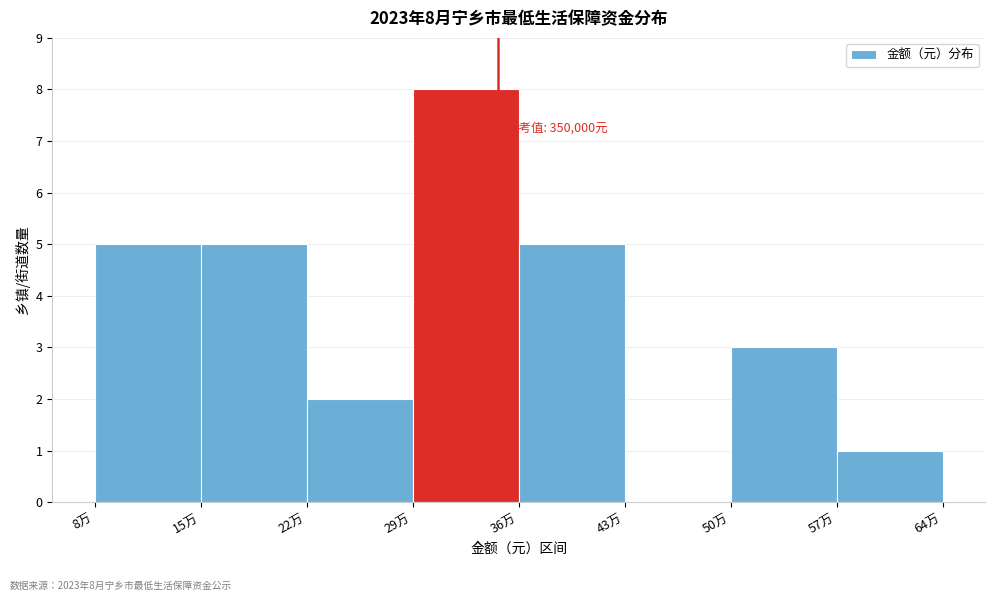

Reading left to right, transcribe all the data shown in this chart.

8万=5	15万=5	22万=2	29万=8	36万=5	43万=0	50万=3	57万=1